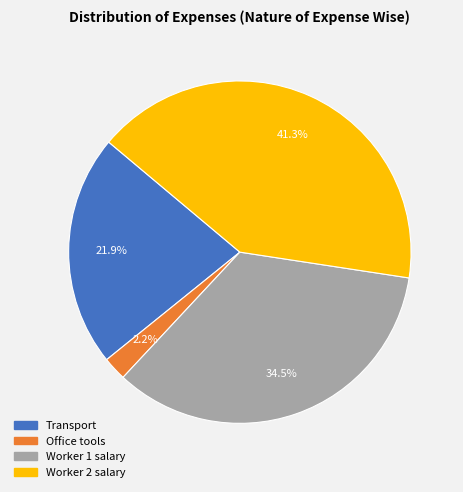

How many segments does this pie chart have?

4